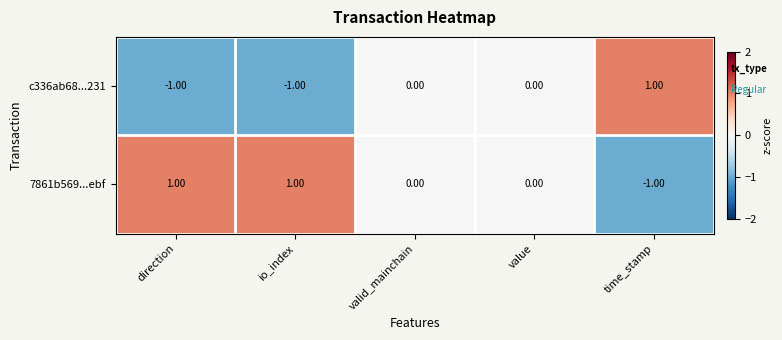

Which series has the largest total across all categories?

7861b569...ebf